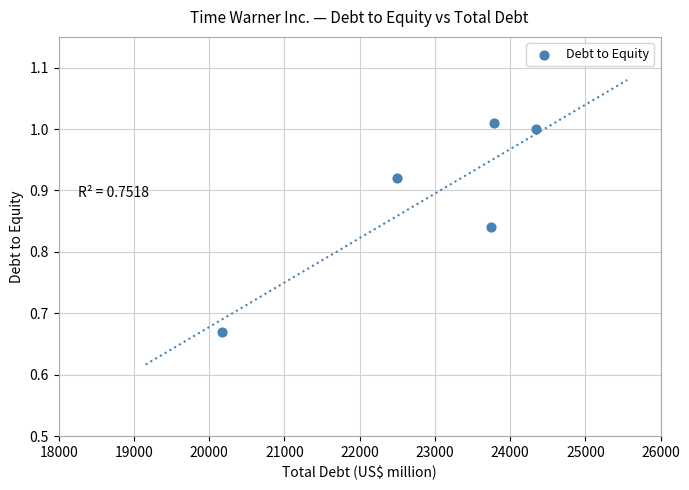

What is the range of Y values (max minus min)?

0.3